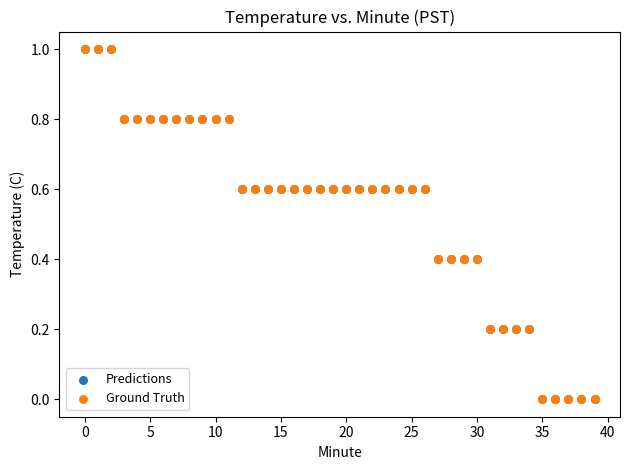

What are all the series names shown in the legend?

Predictions, Ground Truth